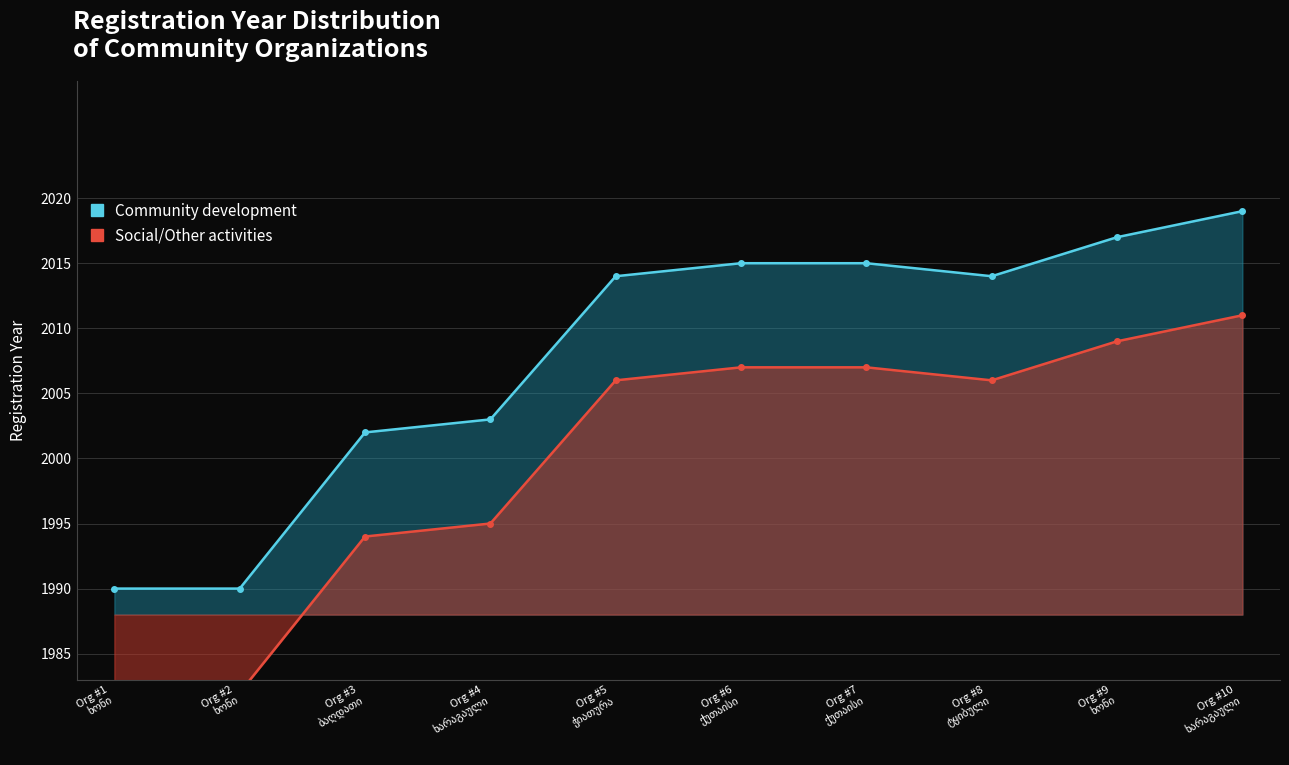

How many data points does each series have?

10